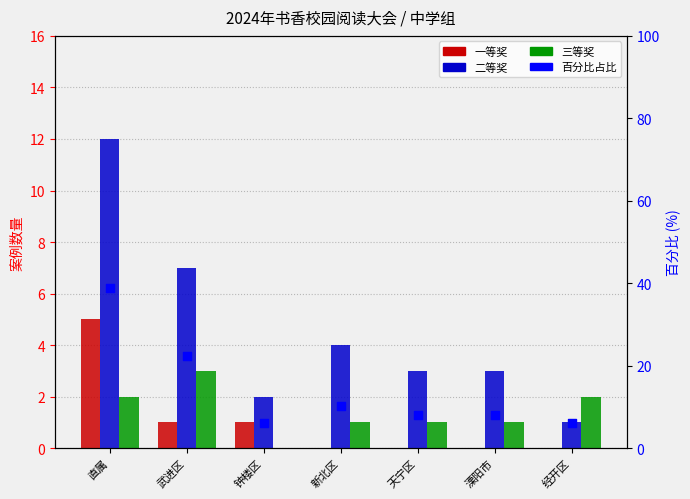

At which category is the sum across all series the highest?

直属